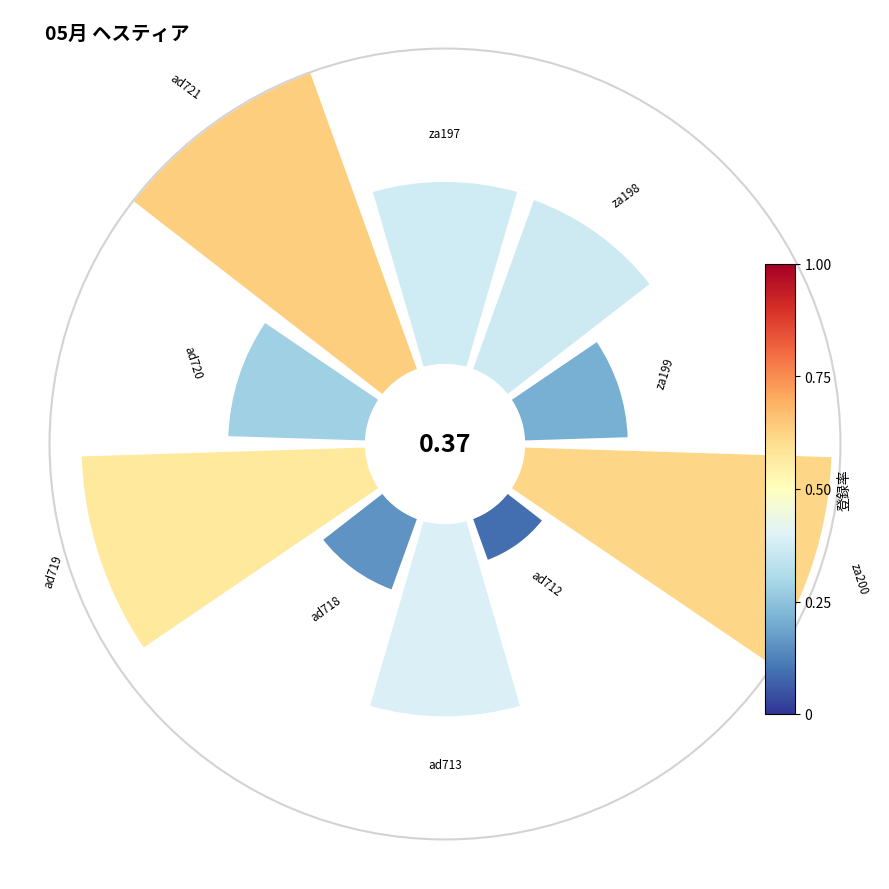

How many segments does this pie chart have?

10